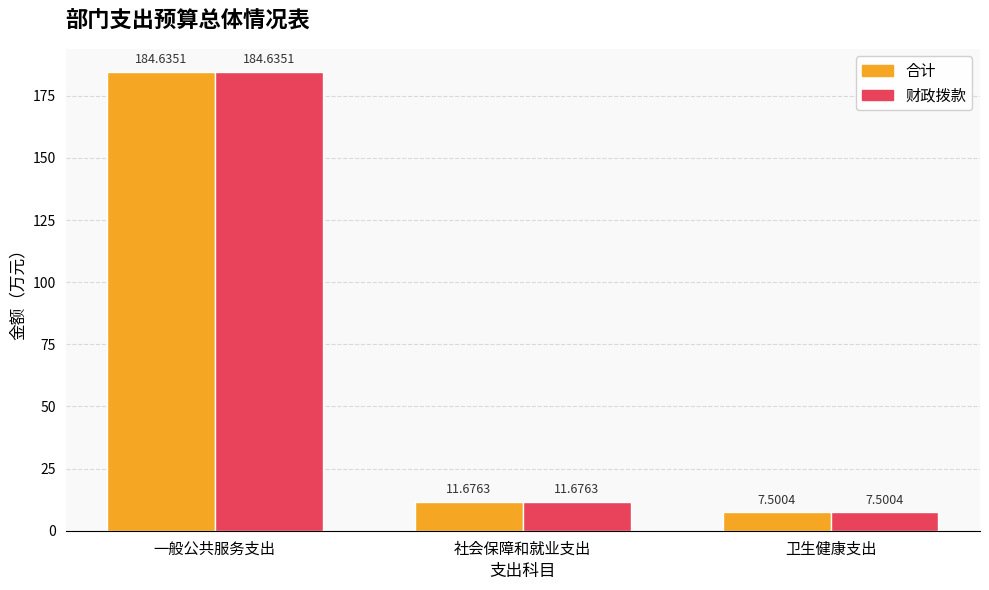

The 合计 series shows 263.8 at 一般公共服务支出. True or false?

False